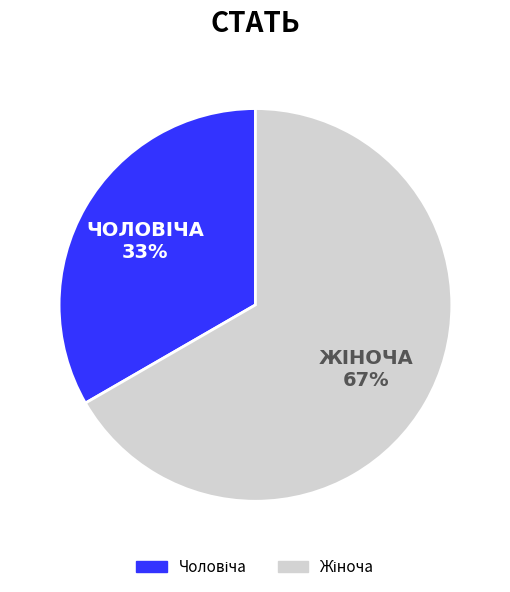

Does any single category account for the majority?

Yes